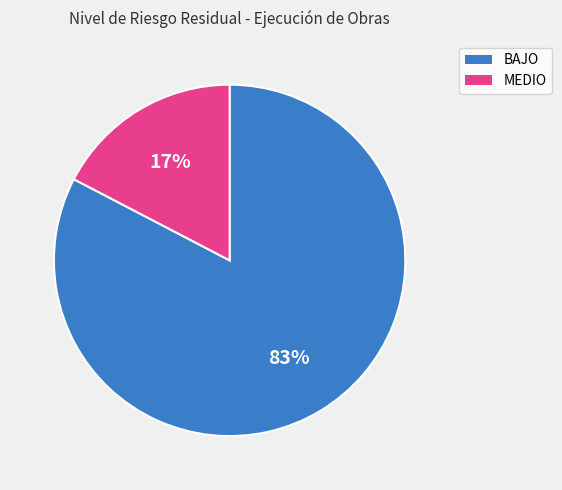

Is the sum of MEDIO and BAJO greater than half?

Yes